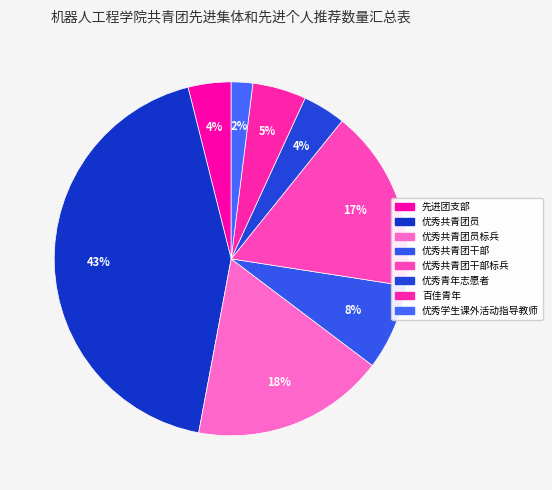

What percentage is the 优秀共青团干部标兵 slice, to the nearest percent?

17%